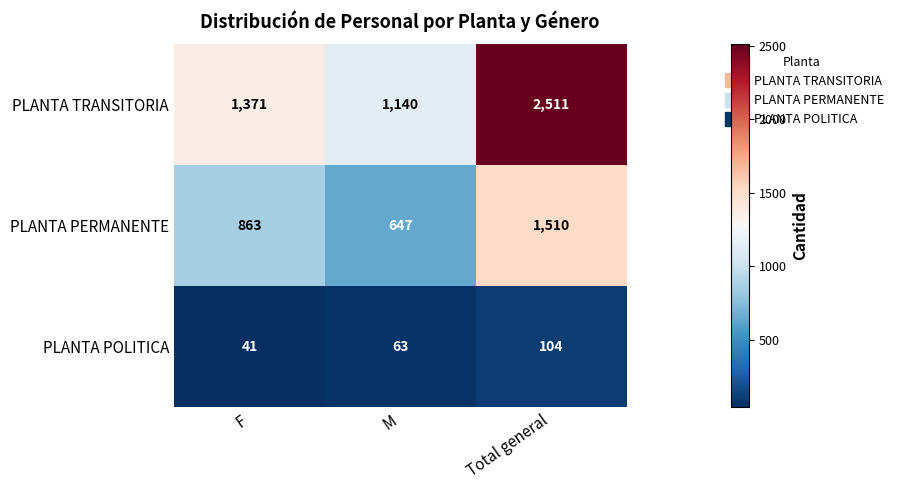

Reading left to right, what are all the values shown in this chart?

PLANTA TRANSITORIA: 1371	1140	2511
PLANTA PERMANENTE: 863	647	1510
PLANTA POLITICA: 41	63	104